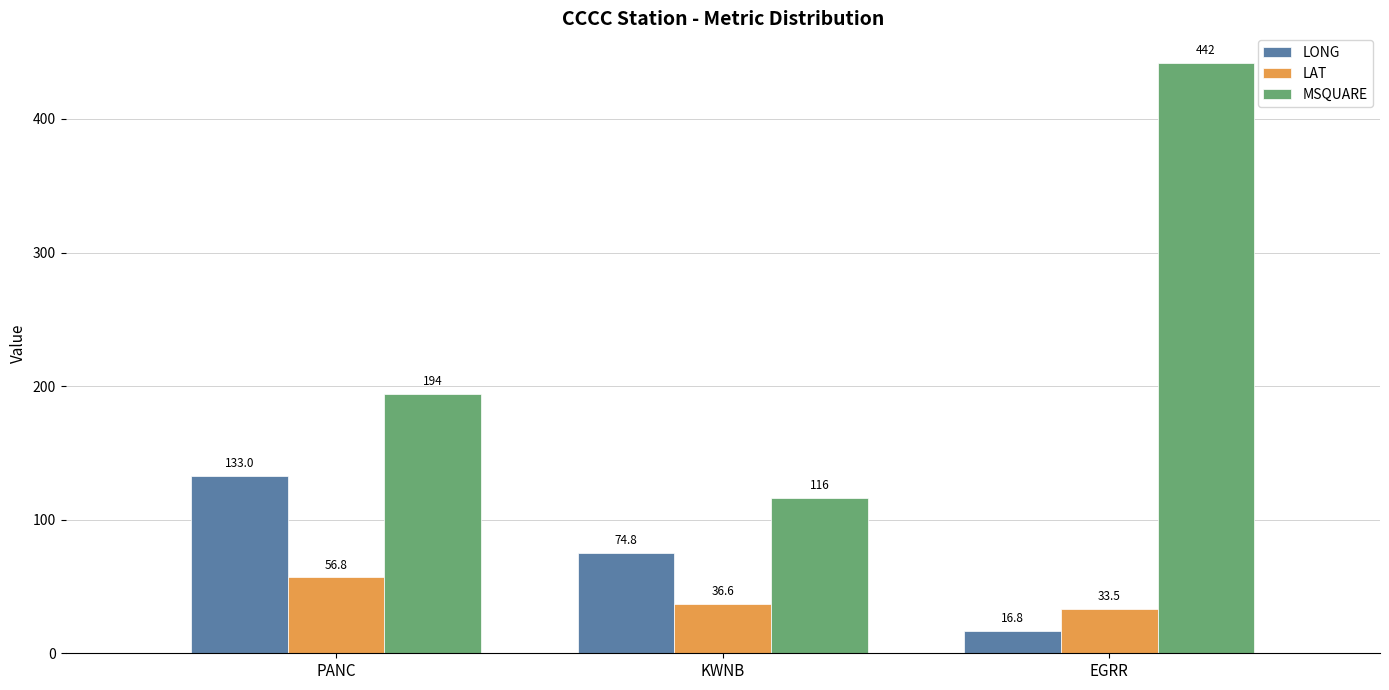

What are all the series names shown in the legend?

LONG, LAT, MSQUARE